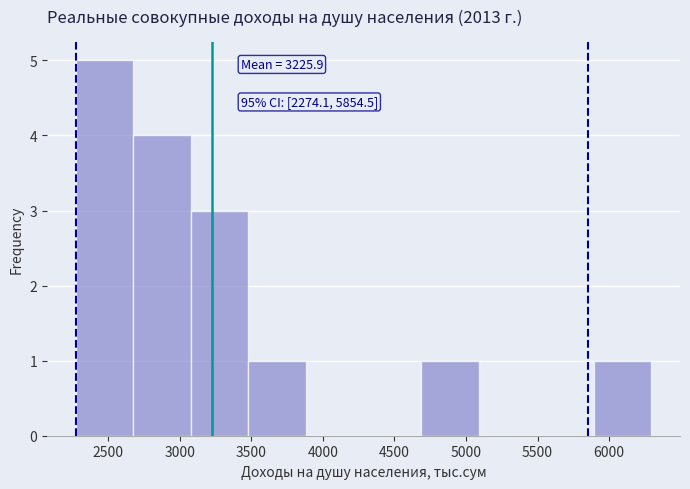

Which range on the x-axis has the tallest bar?

2250 to 2700